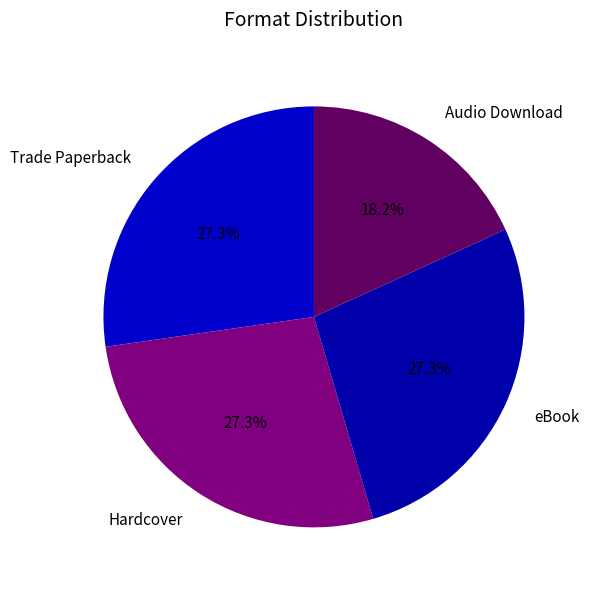

To the nearest percent, what is the difference between the largest and smallest slice percentages?

9%